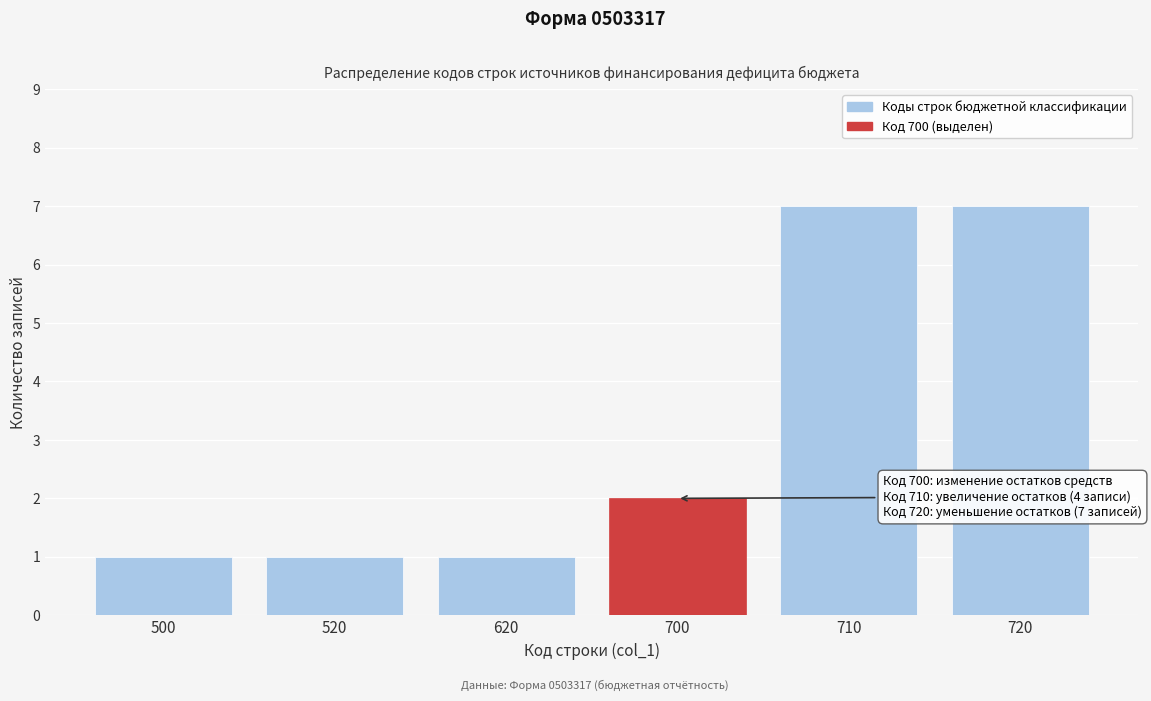

Reading left to right, list all the values displayed in this chart.

1	1	1	2	7	7